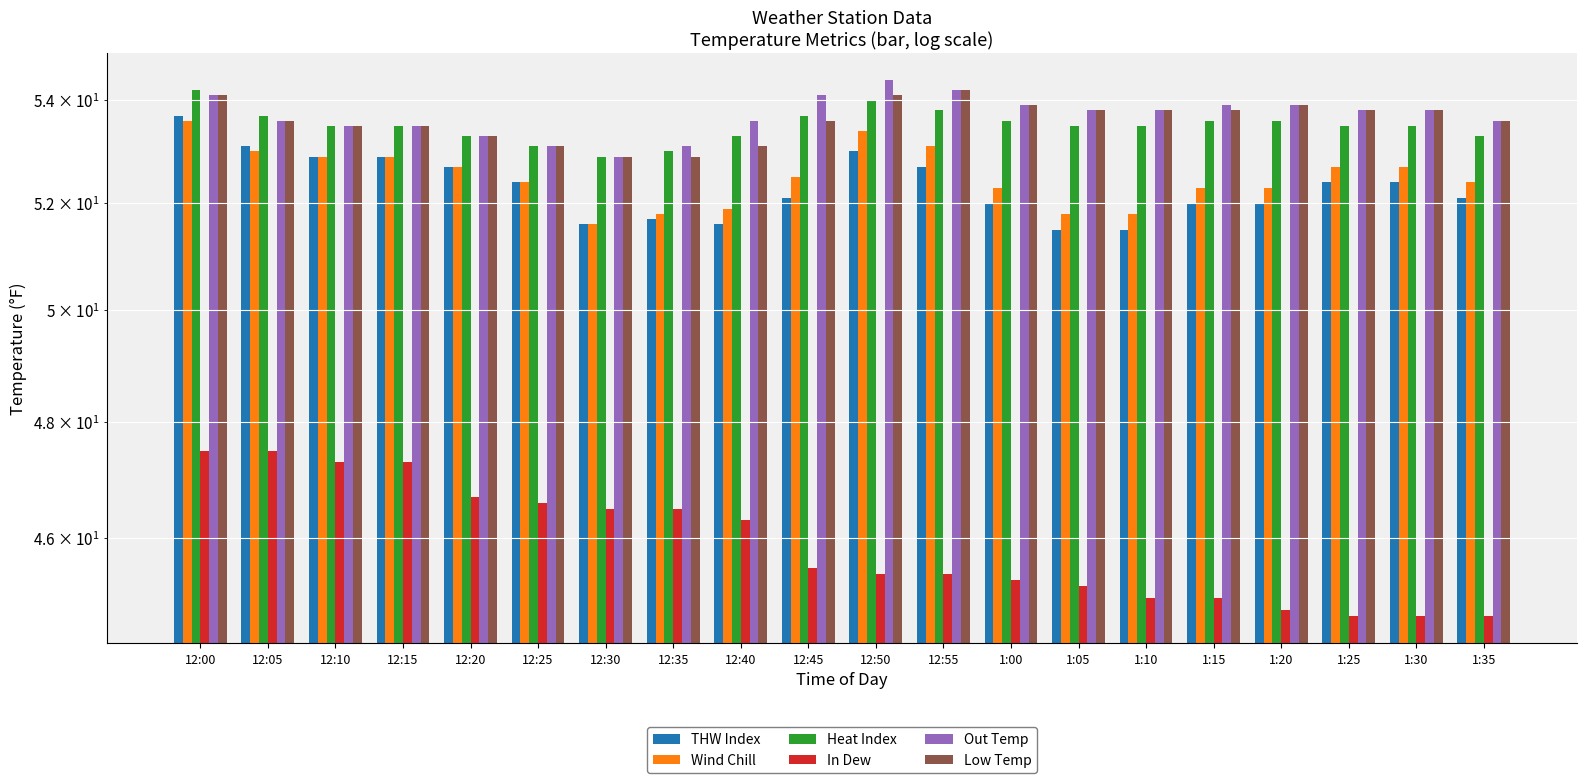

At which category is the sum across all series the highest?

12:00